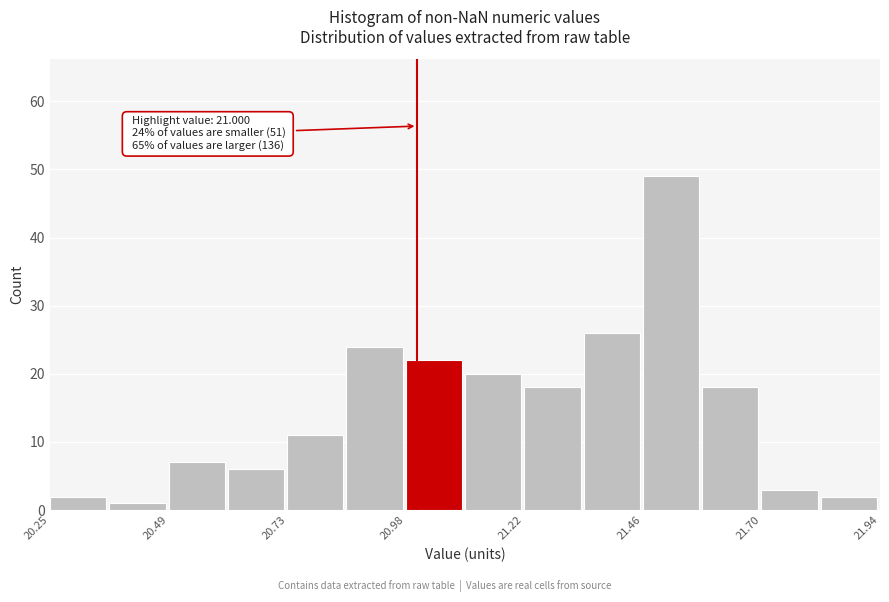

Read against the x-axis, roughly where is the centre of the tallest bar?

21.50